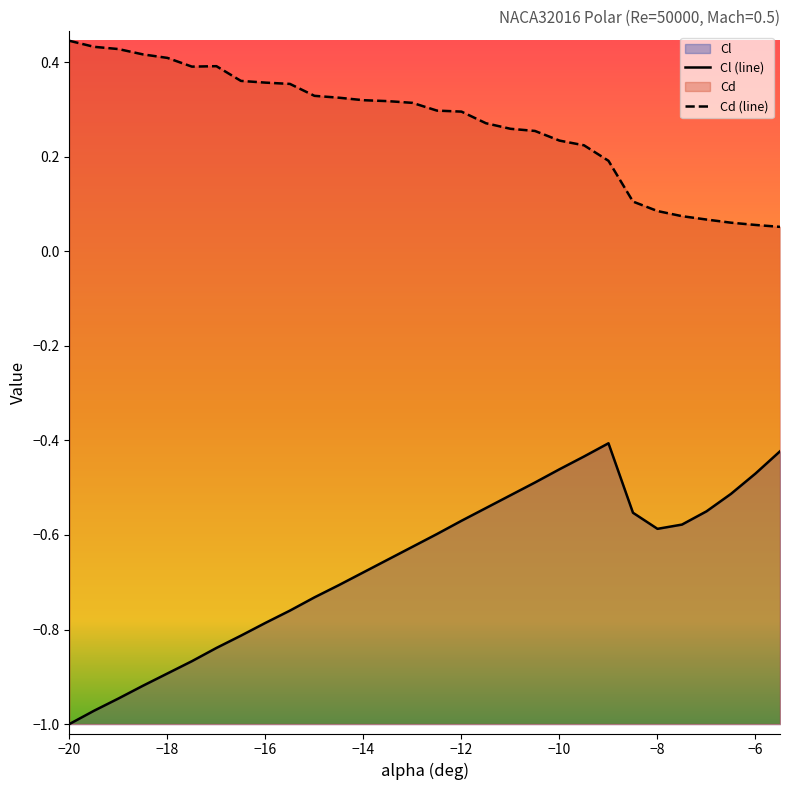

How many data points does each series have?

30